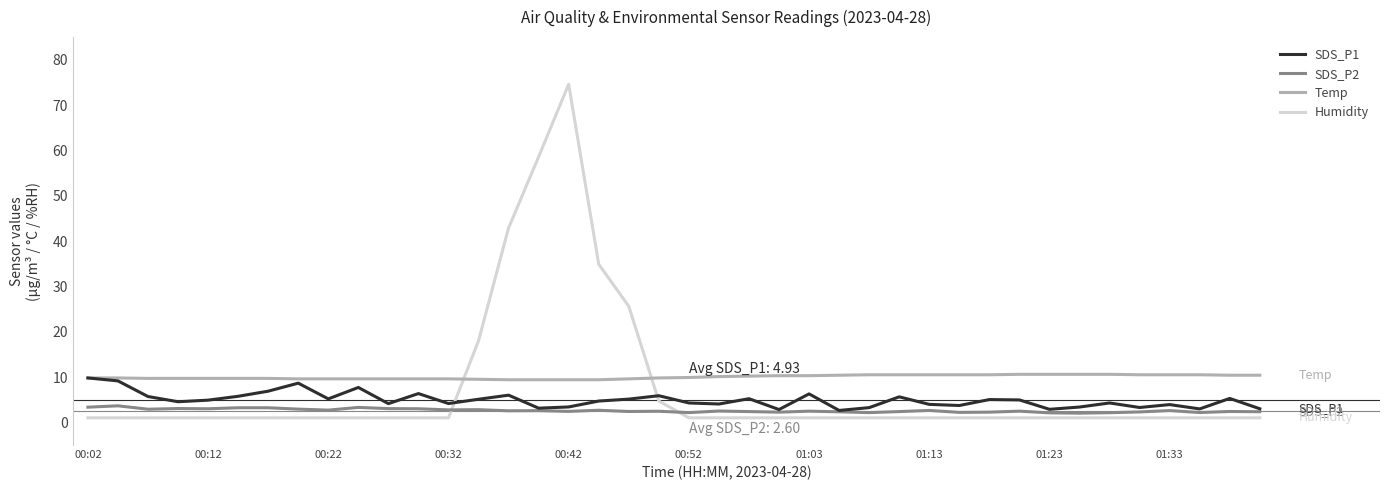

List the series in order of their peak value, highest first.

Humidity, Temp, SDS_P1, SDS_P2